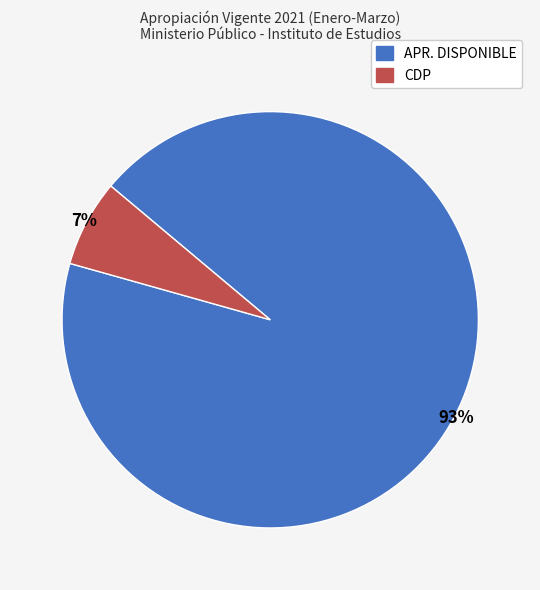

Rank the categories by value from lowest to highest.

CDP, APR. DISPONIBLE